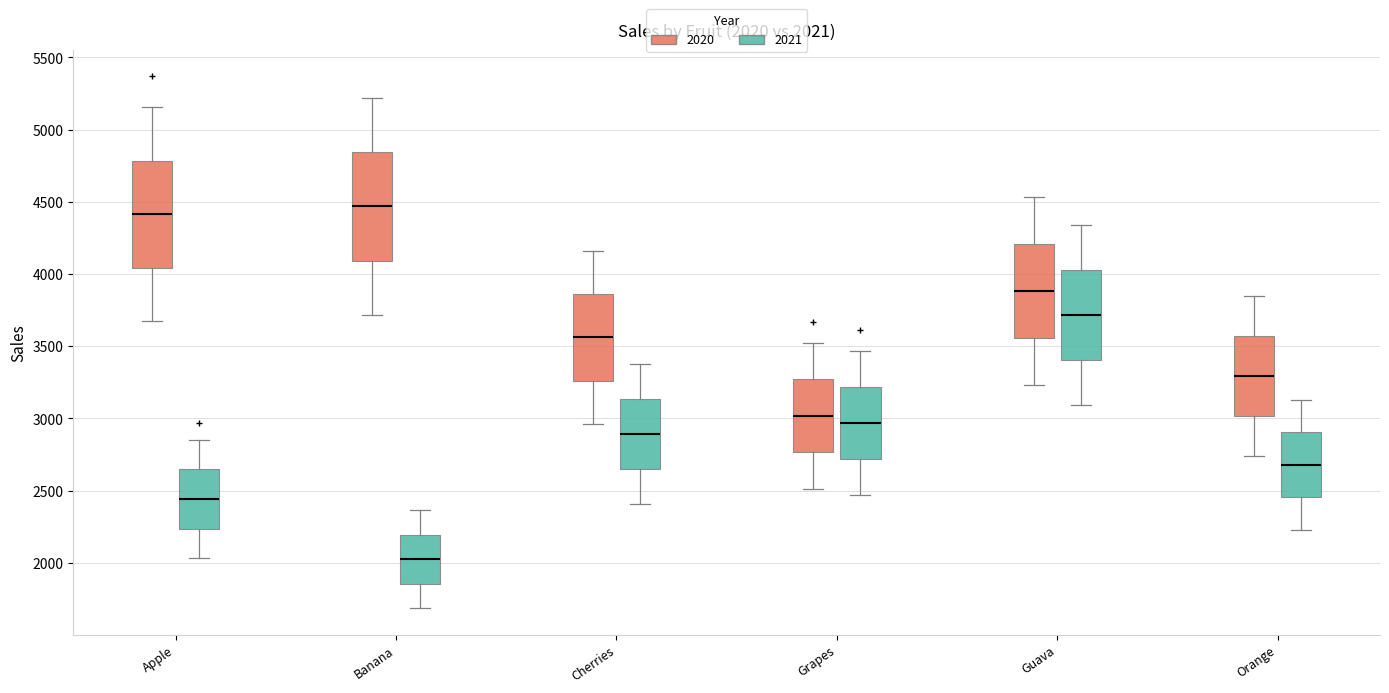

Which box's median line is the lowest?

Banana (2021)